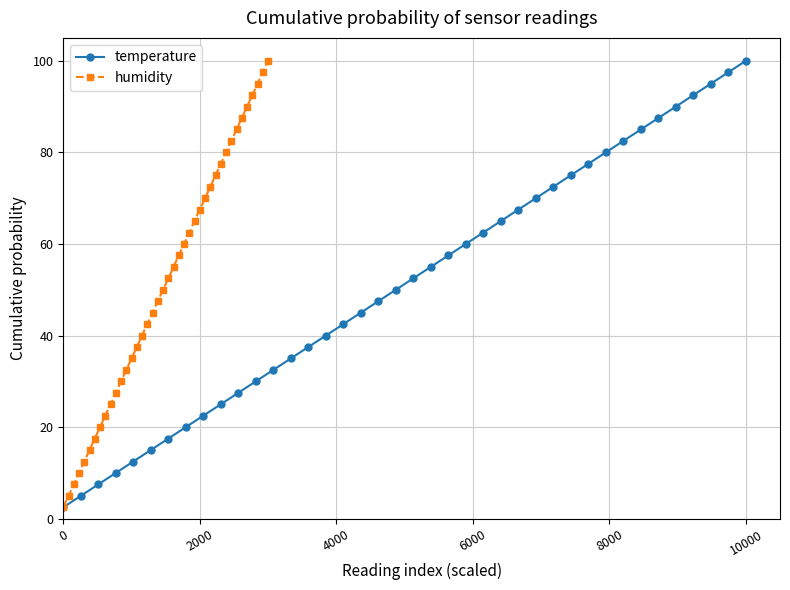

What is the highest value of the temperature series?

100.0